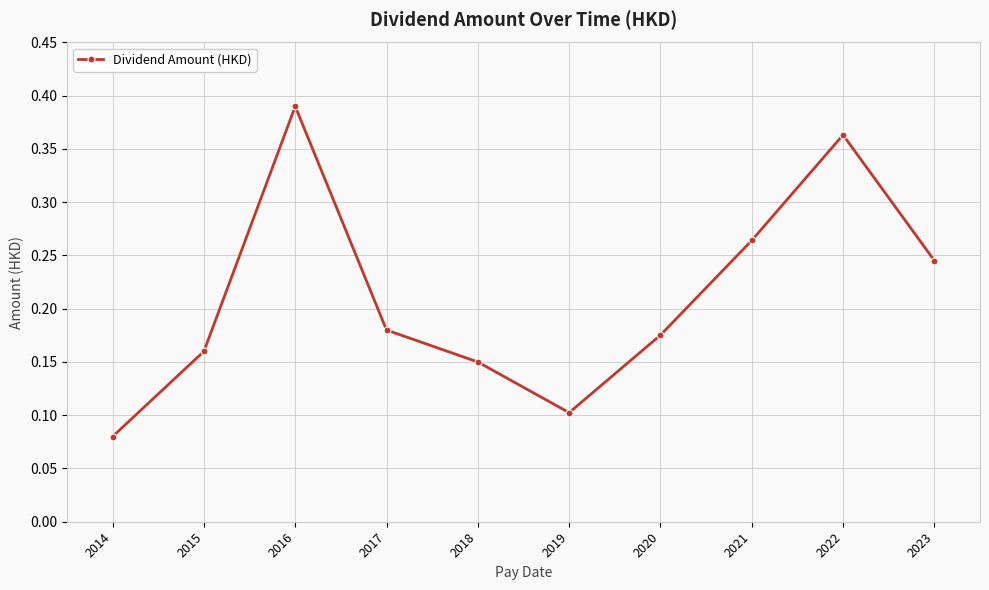

How many lines are shown in the chart?

1